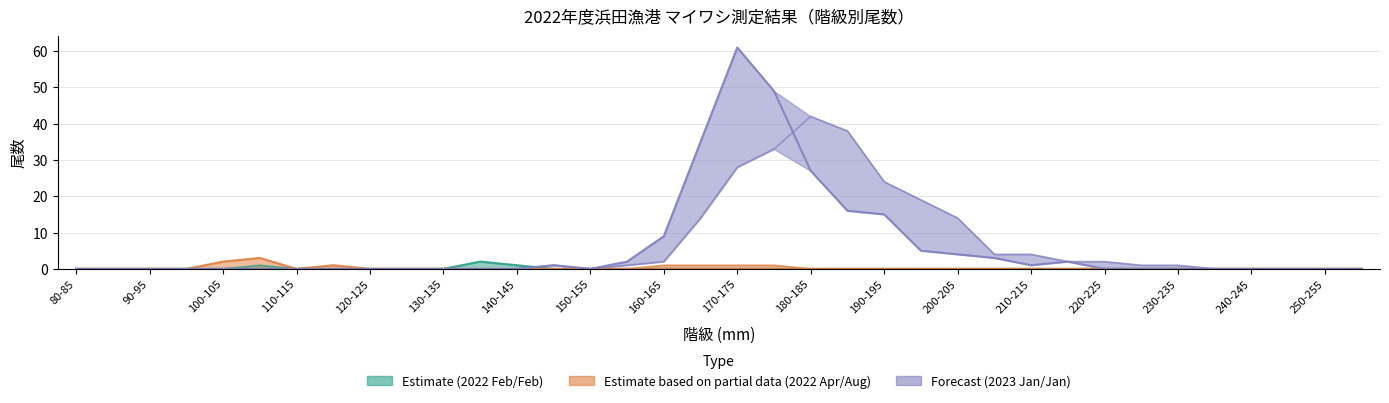

What position from the left is 165-170?

18